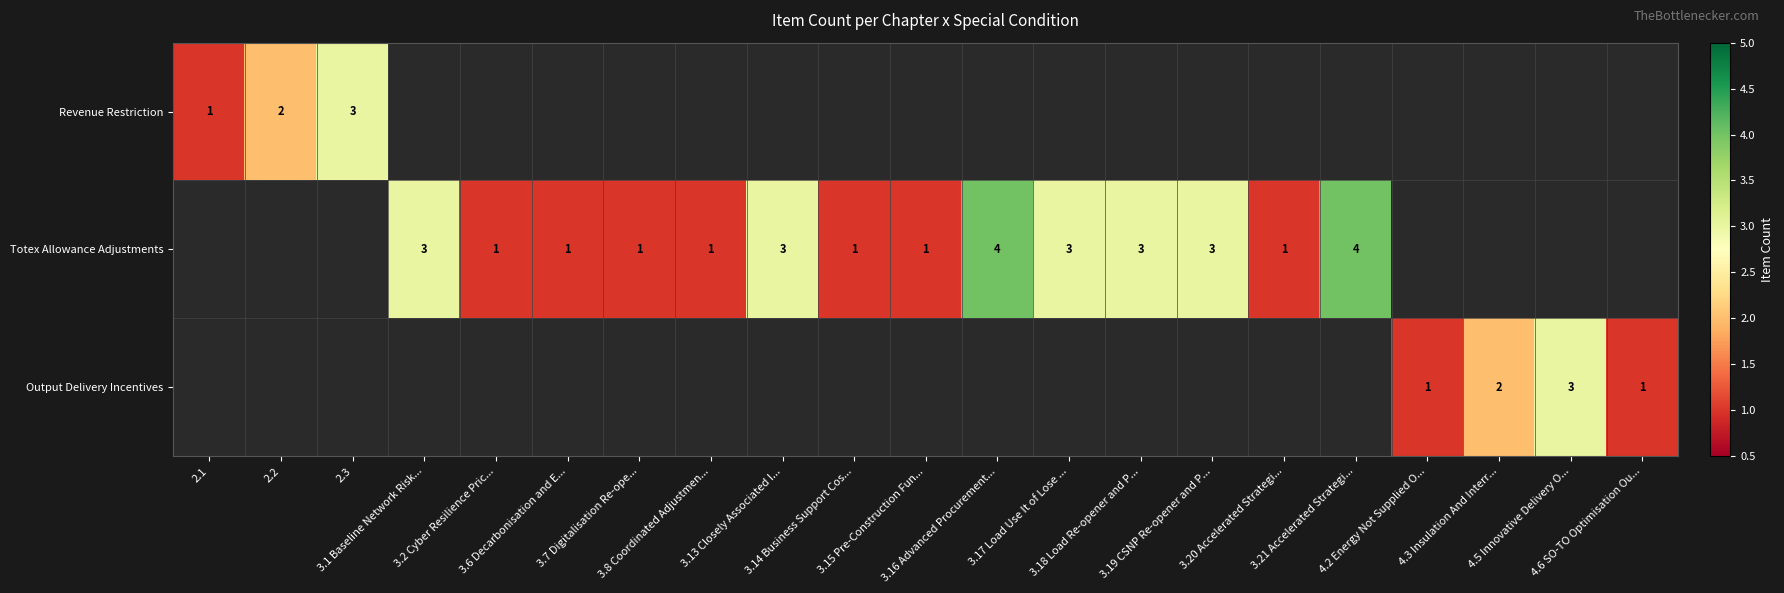

List the series in order of their overall mean, highest first.

Revenue Restriction, Totex Allowance Adjustments, Output Delivery Incentives